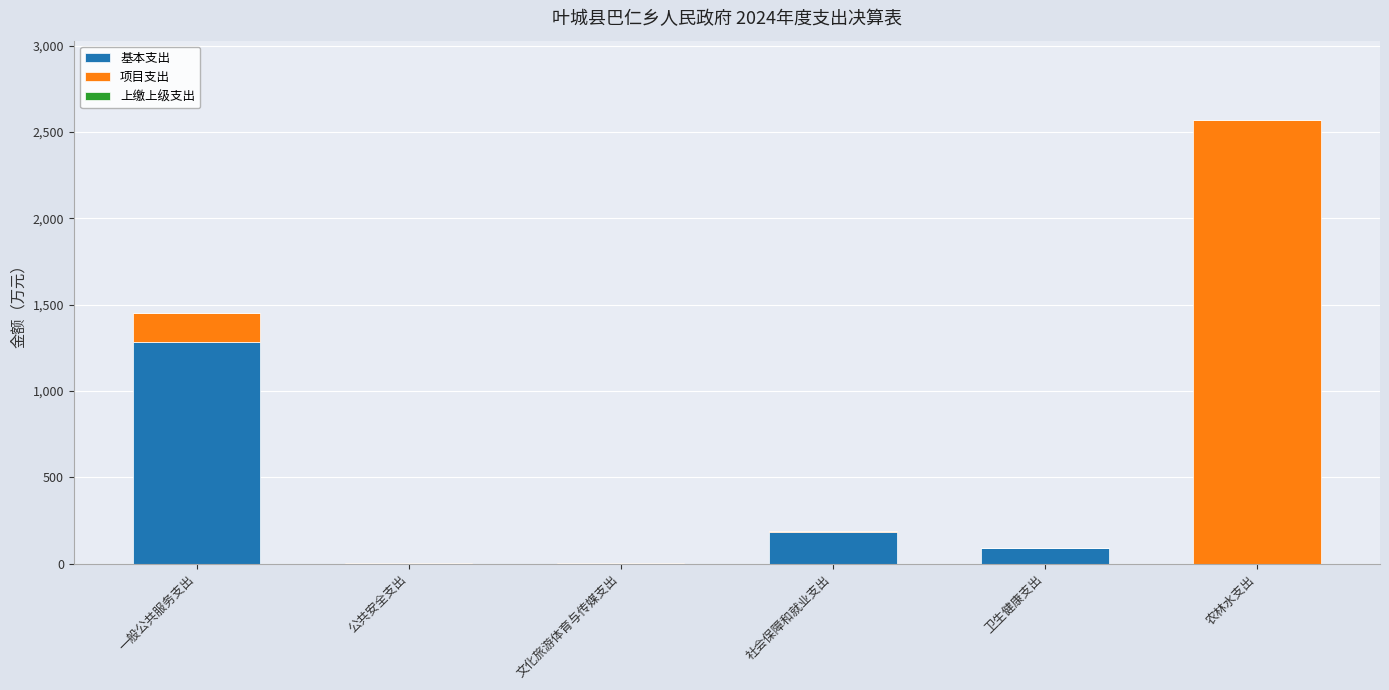

At which label is 基本支出 closest to 642?

社会保障和就业支出